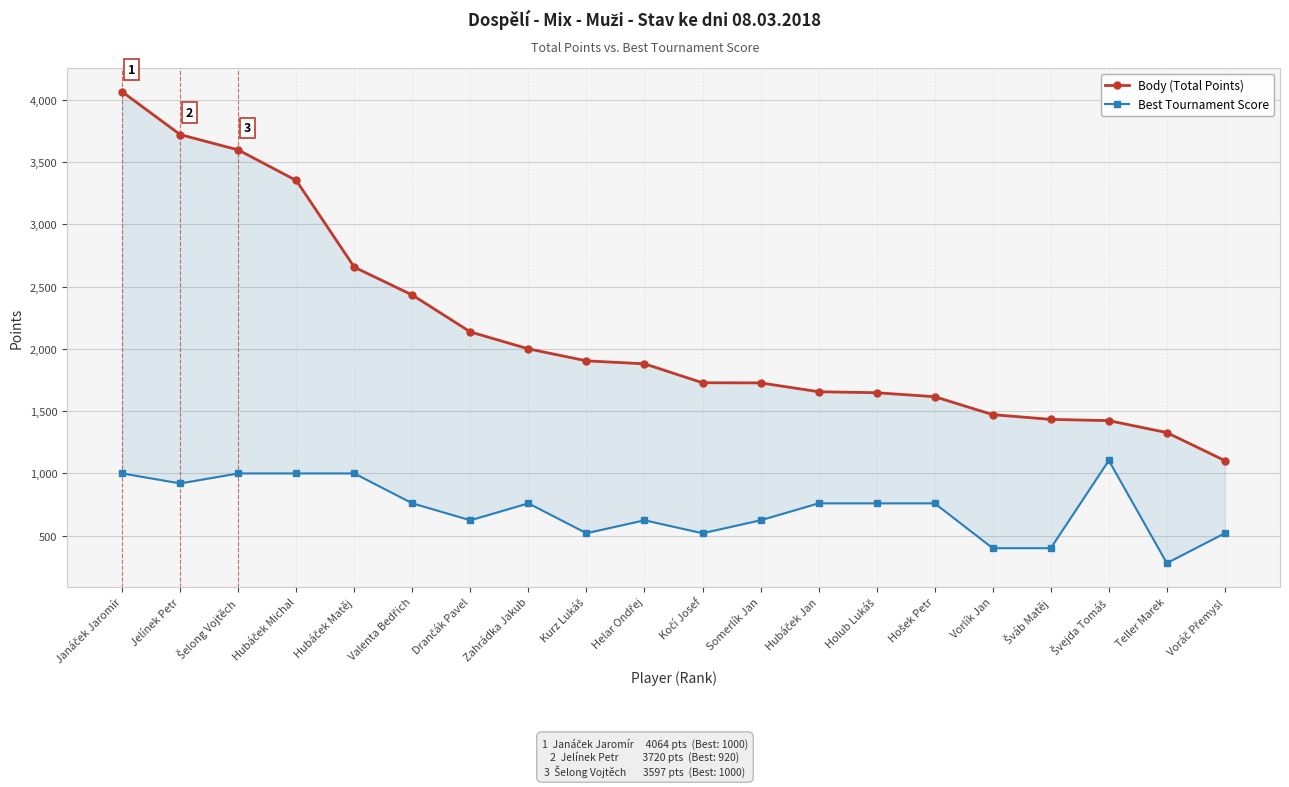

Which series has the largest total across all categories?

Body (Total Points)